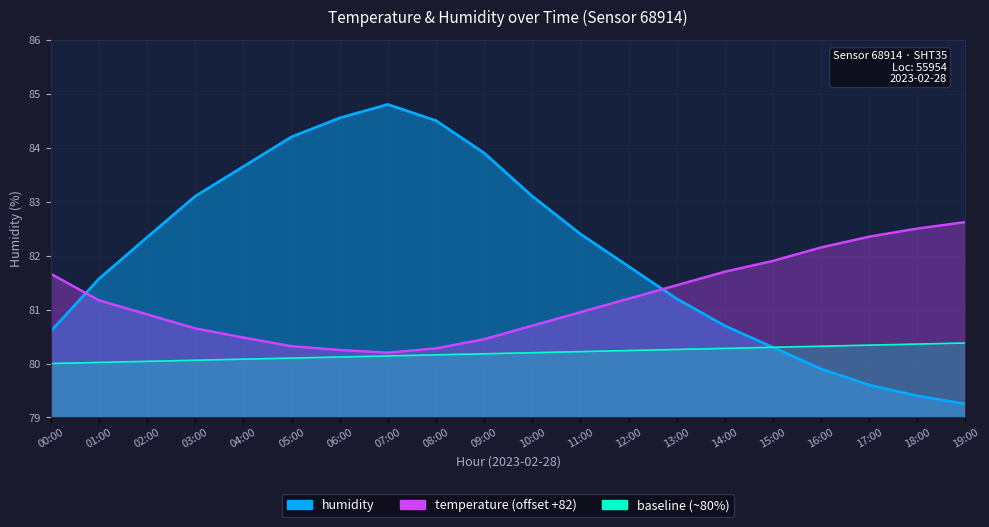

How many lines are shown in the chart?

2